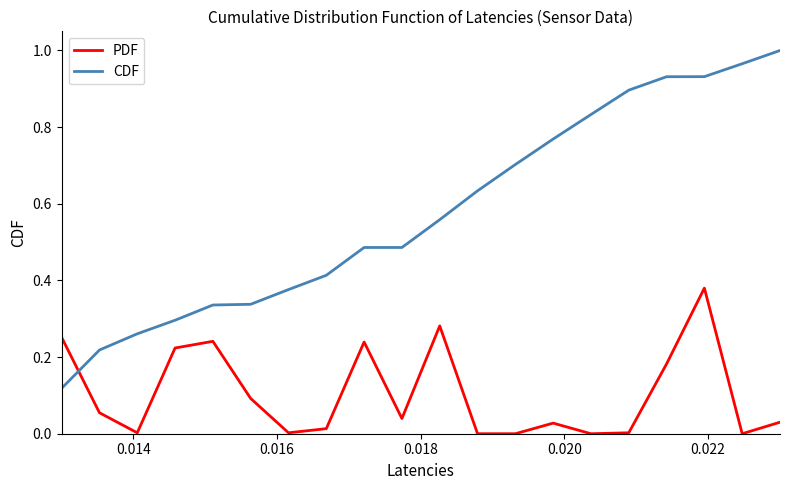

Rank the series by their maximum value, from highest to lowest.

CDF, PDF